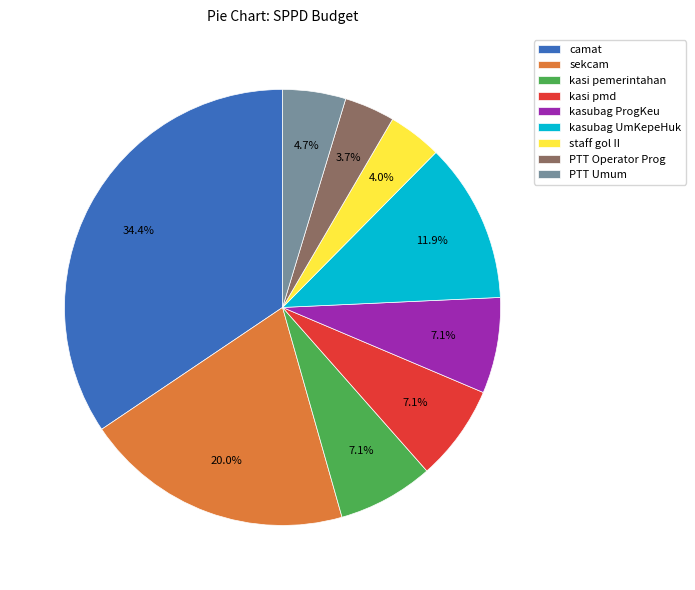

True or false: staff gol II accounts for 11% of the total.

False